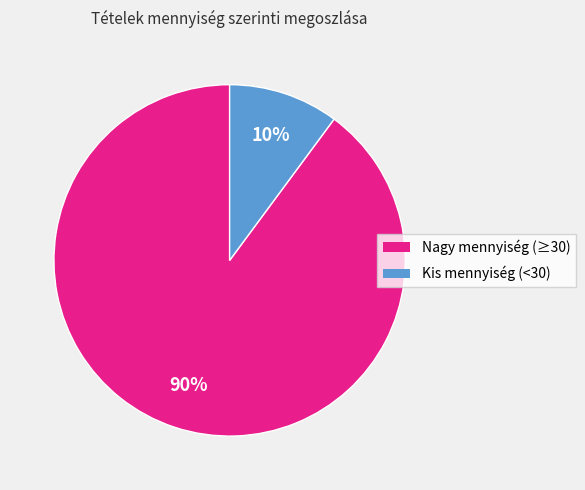

To the nearest percent, what is the difference between the largest and smallest slice percentages?

80%